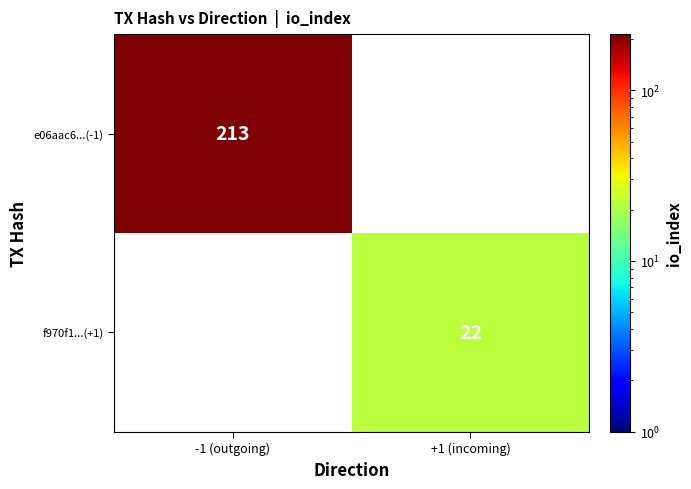

Is it true that e06aac6...(-1) equals 213 at -1 (outgoing)?

True